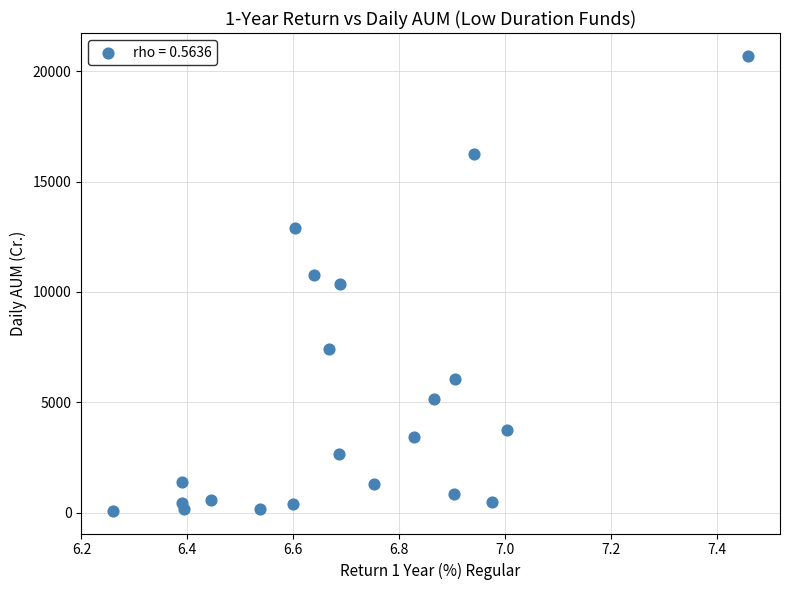

What is the range of Y values (max minus min)?

20615.0